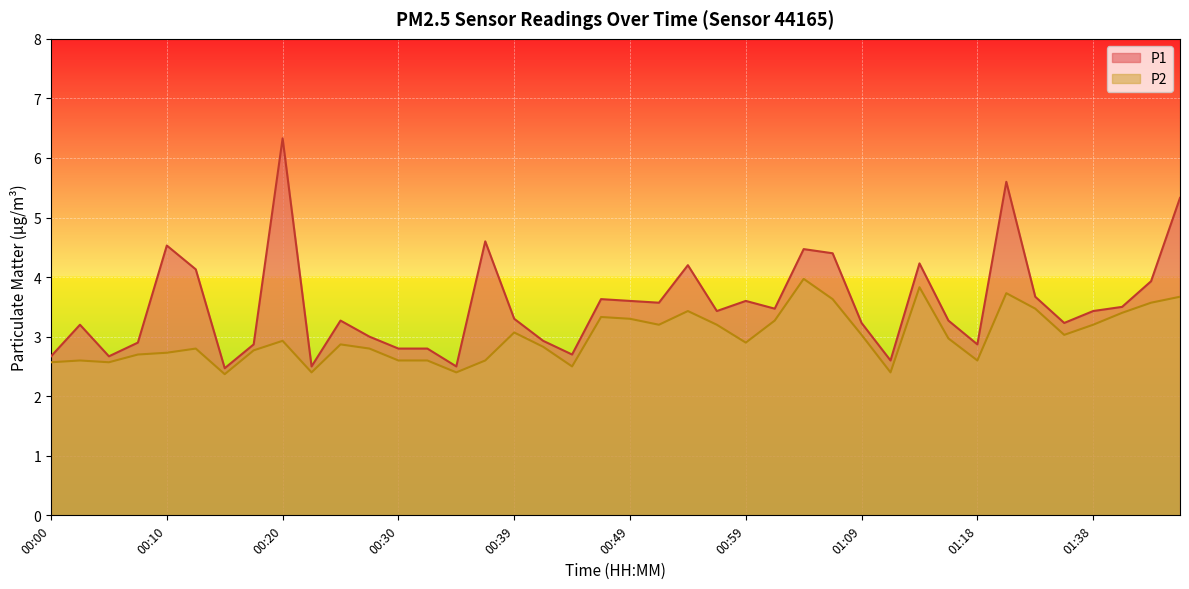

At 00:30, list the series in order from largest to smallest.

P1, P2